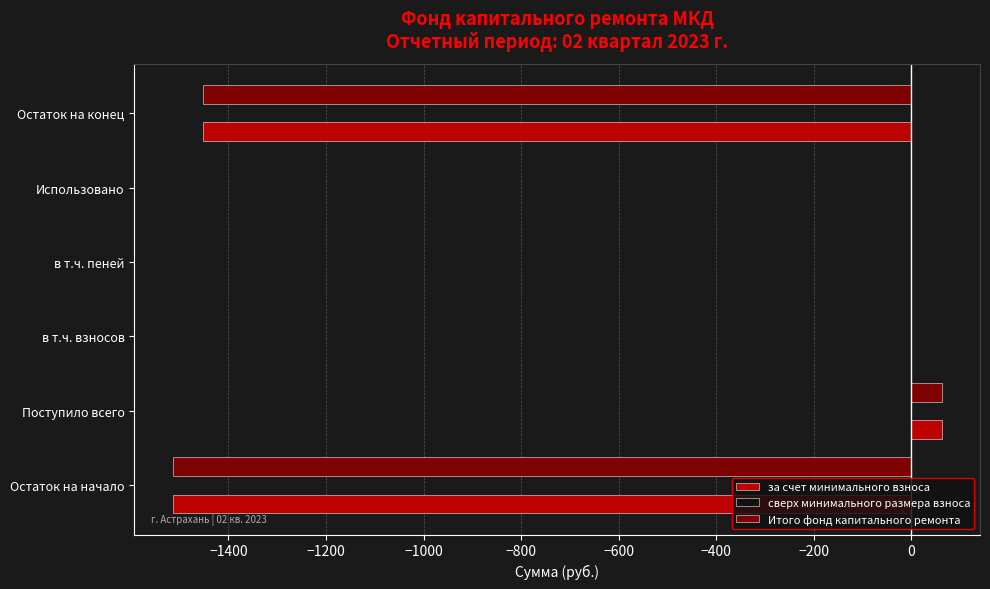

Which category has the highest value across all series?

Поступило всего